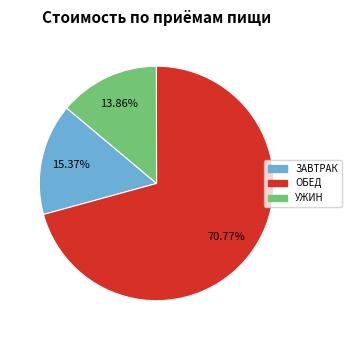

To the nearest percent, what is the difference between the largest and smallest slice percentages?

57%